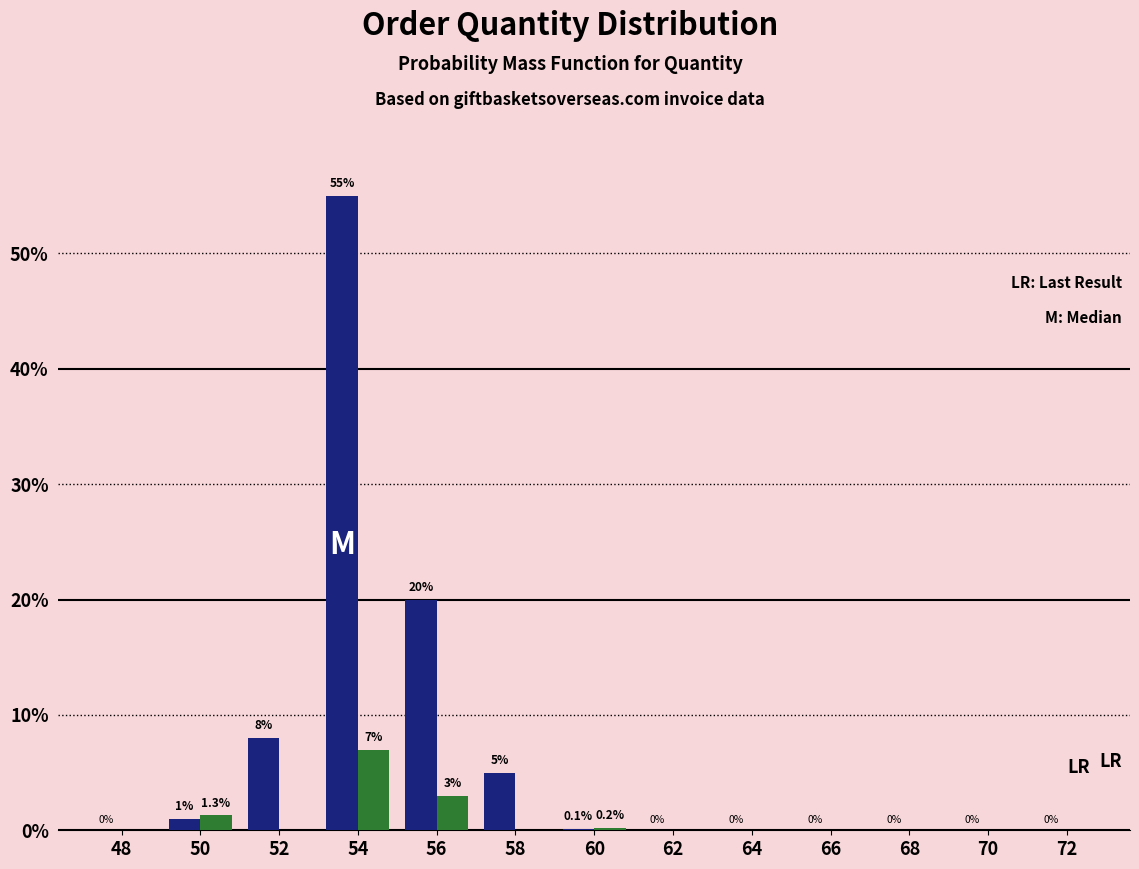

At which category does the chart reach its peak across all series?

54